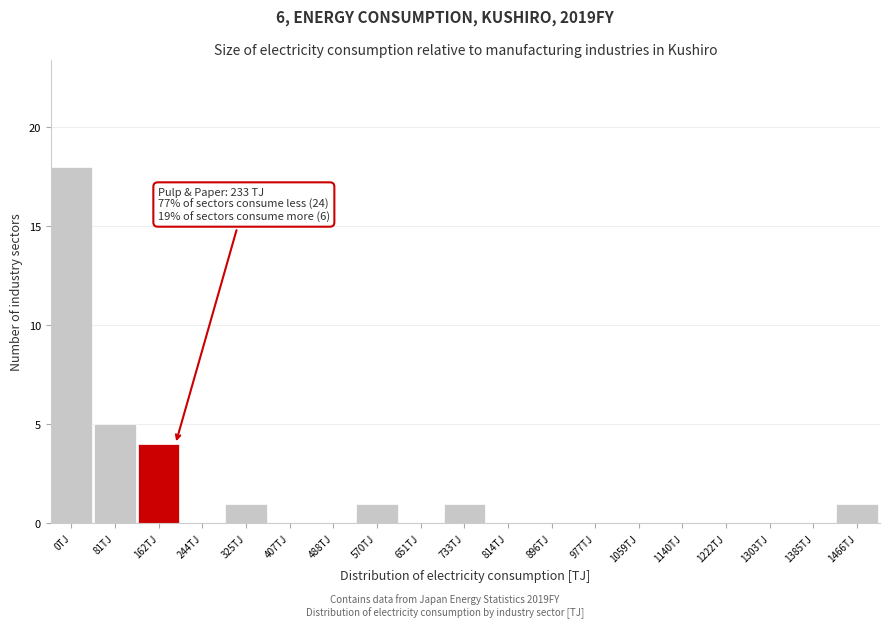

Reading right to left, extract all data points from this chart.

1466TJ=1	1385TJ=0	1303TJ=0	1222TJ=0	1140TJ=0	1059TJ=0	977TJ=0	896TJ=0	814TJ=0	733TJ=1	651TJ=0	570TJ=1	488TJ=0	407TJ=0	325TJ=1	244TJ=0	162TJ=4	81TJ=5	0TJ=18